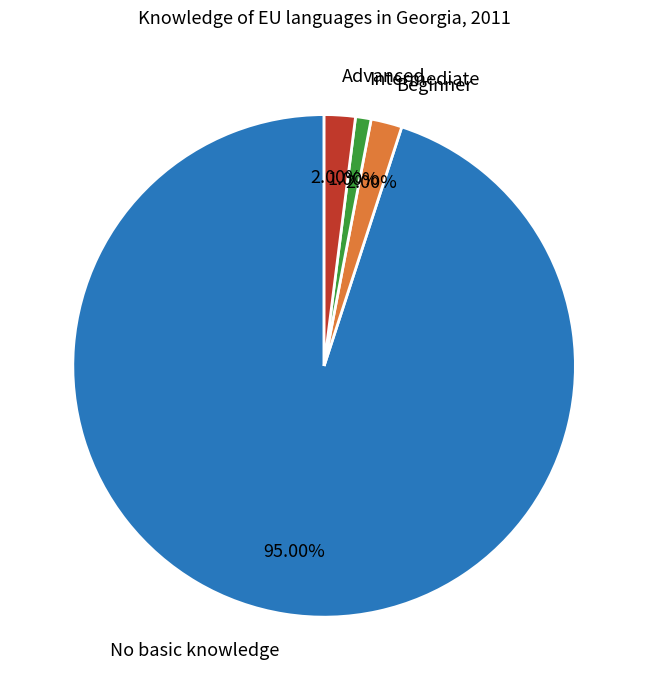

Which category has the smallest portion of the pie?

Intermediate